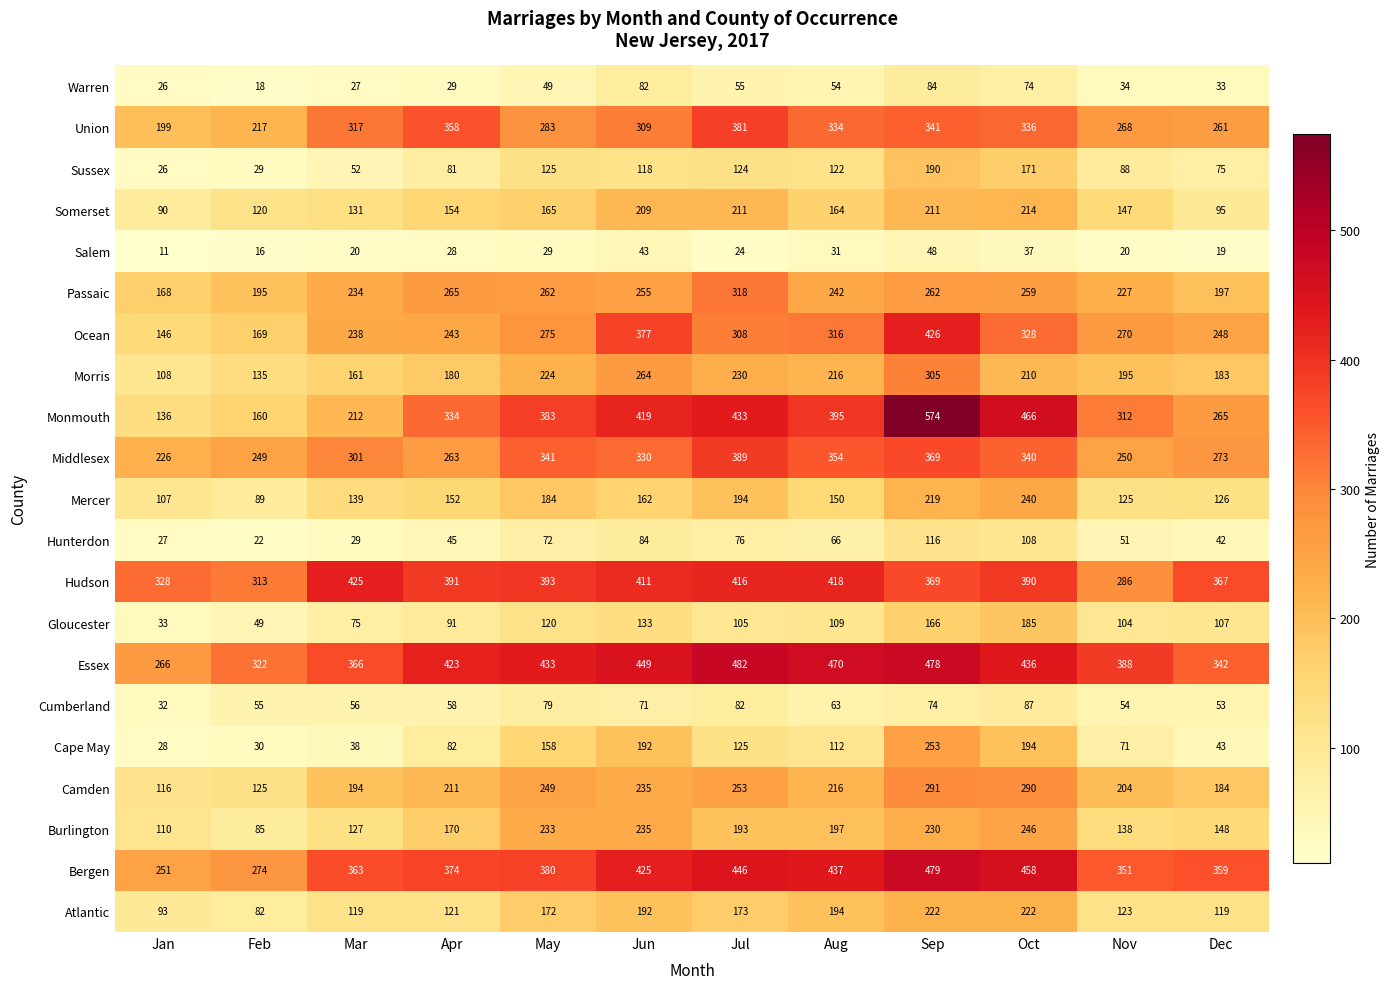

Rank the categories by Warren value from lowest to highest.

Feb, Jan, Mar, Apr, Dec, Nov, May, Aug, Jul, Oct, Jun, Sep